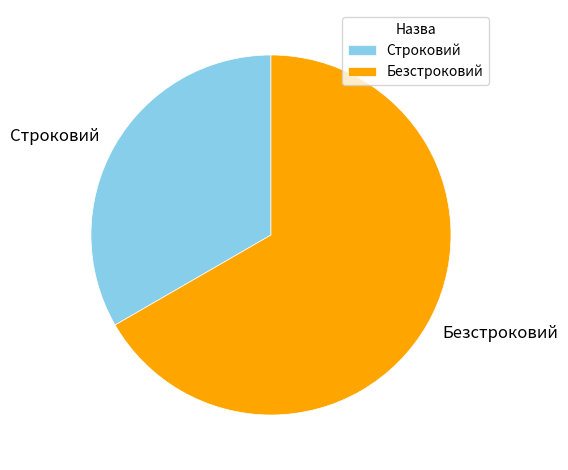

Count the number of slices in the pie.

2